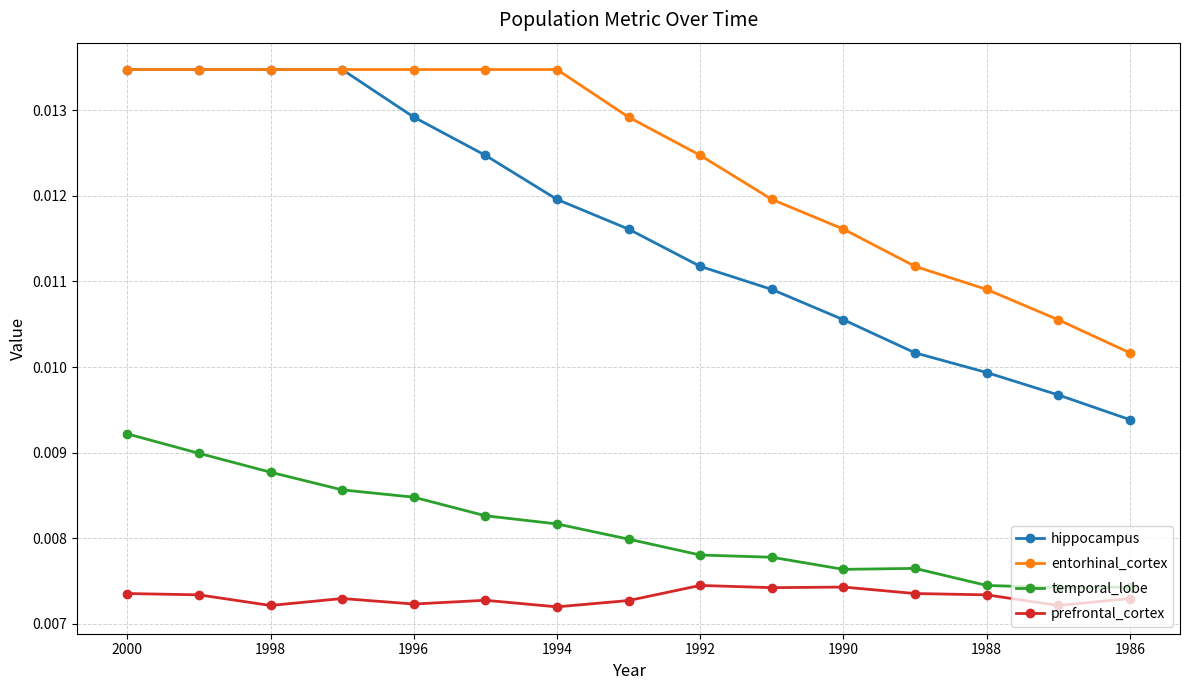

Does the chart display data point markers on the line(s)?

Yes